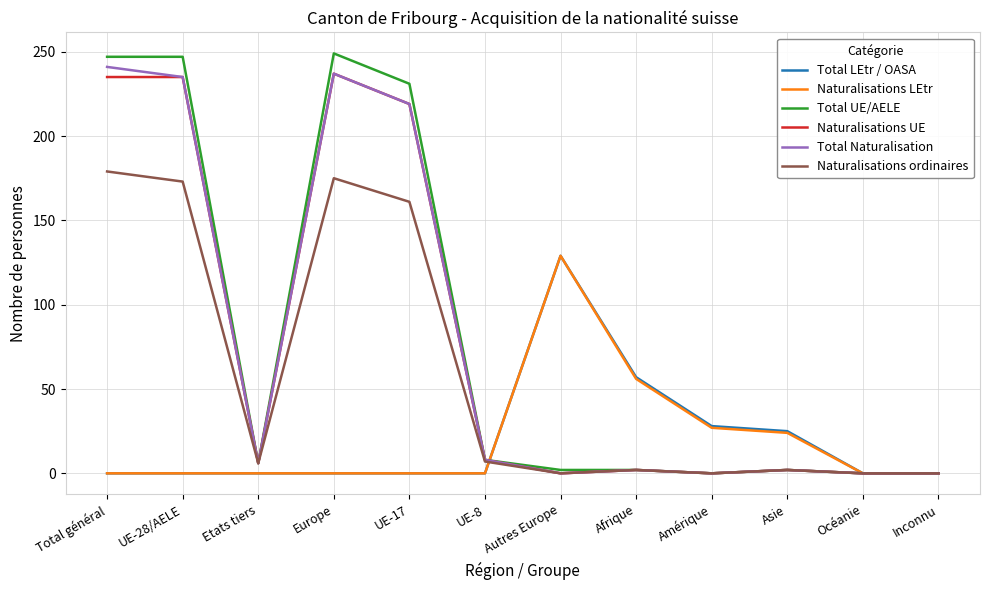

What is the sum of all Total Naturalisation values?

950